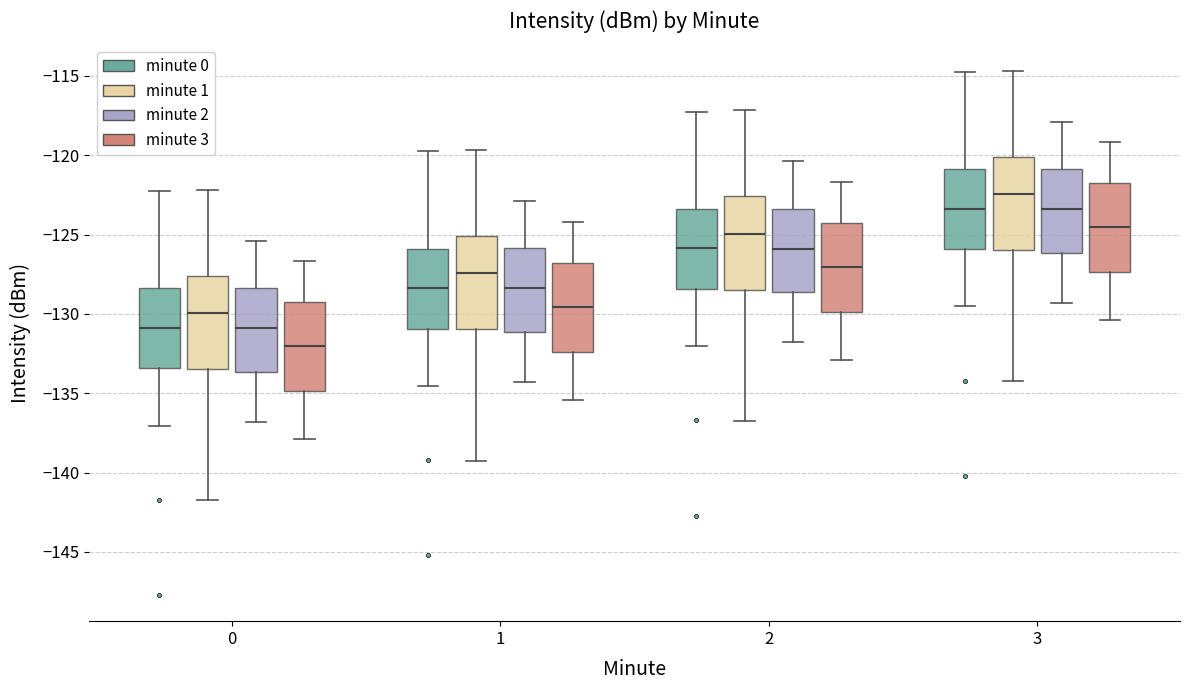

Where is the upper edge of the box for 1 (minute 1) on the y-axis? The values are not printed on the chart, so give them approximately, as read against the axis.

-125.0